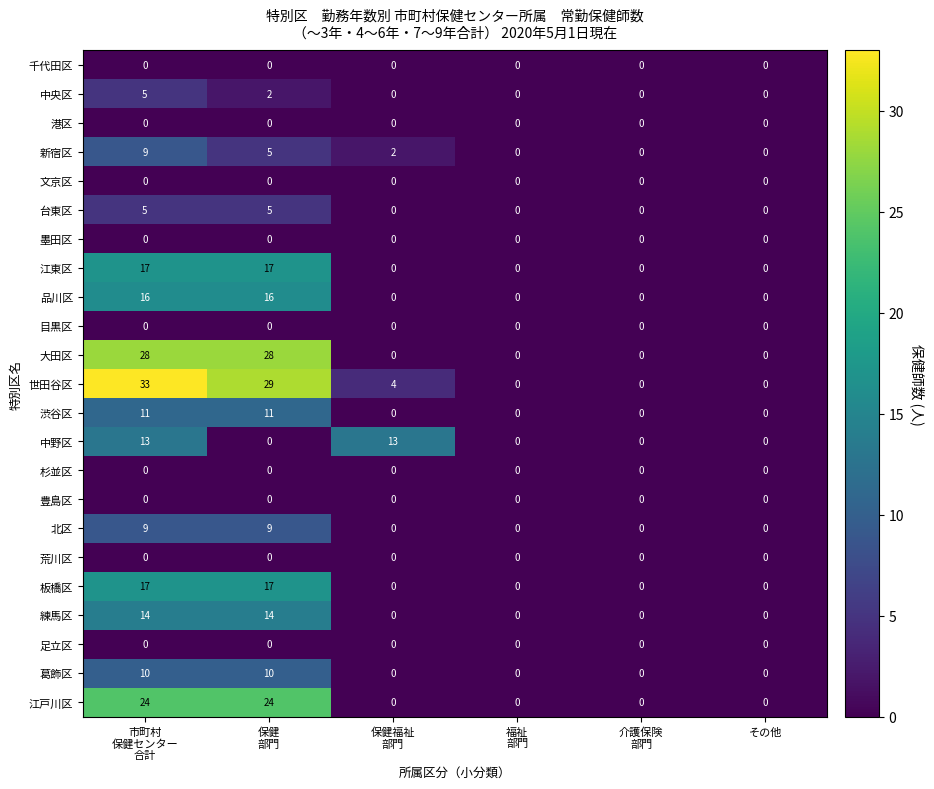

What is the difference between the maximum and second lowest values in the 葛飾区 series?

10